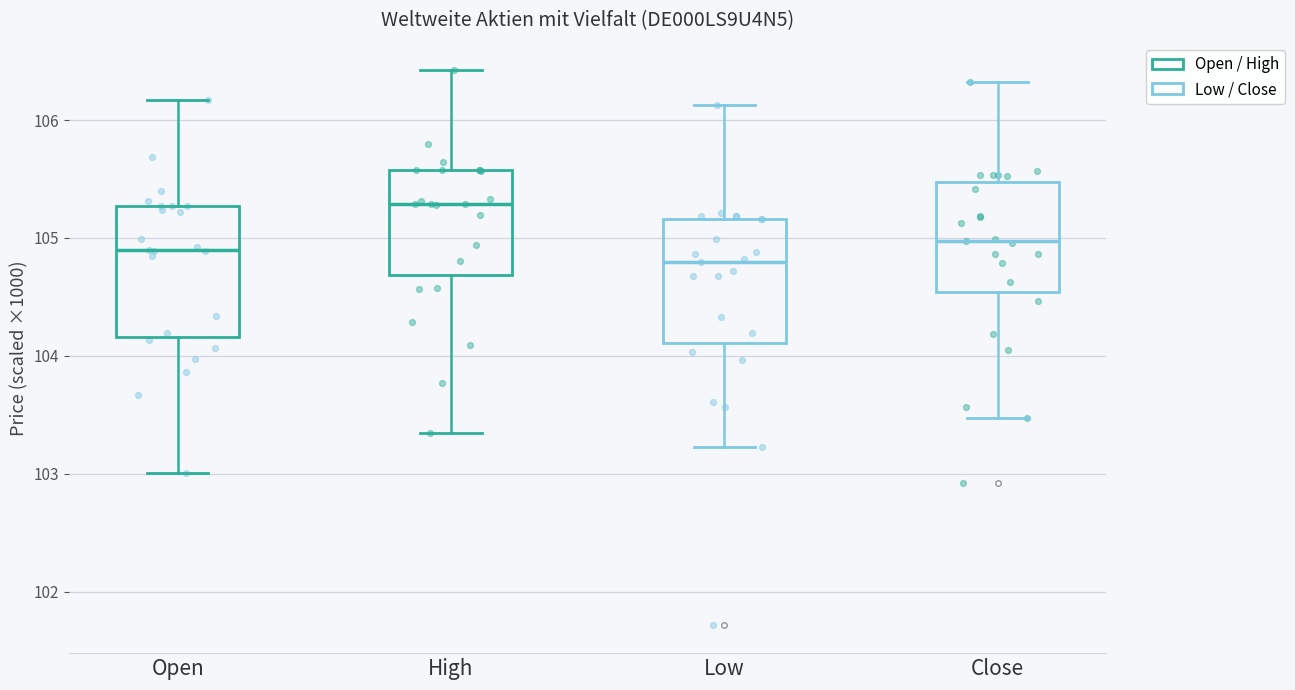

Which box's median line is the lowest?

Low